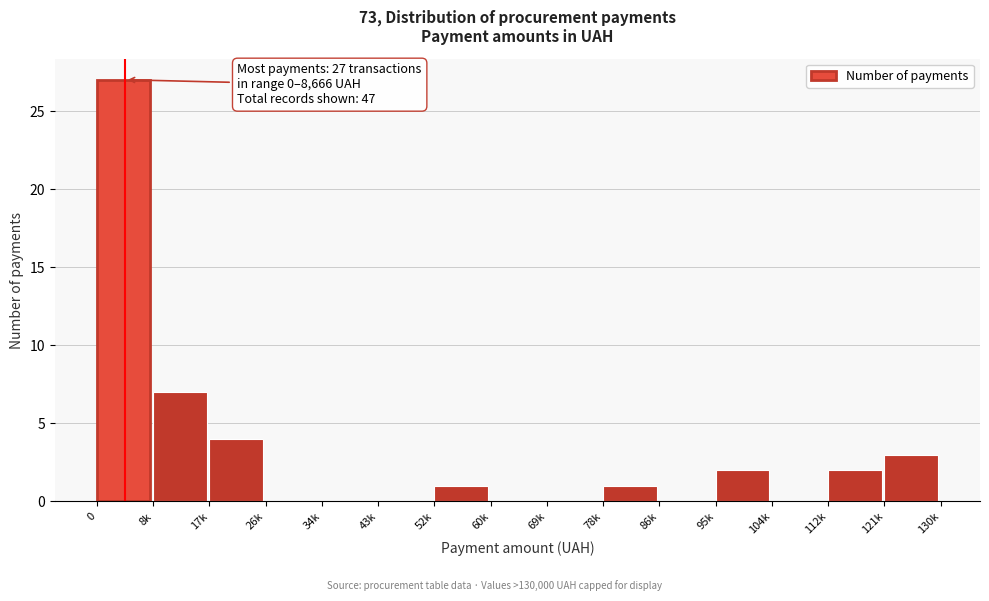

Reading left to right, list all the values displayed in this chart.

0=27	8k=7	17k=4	26k=0	34k=0	43k=0	52k=1	60k=0	69k=0	78k=1	86k=0	95k=2	104k=0	112k=2	121k=3